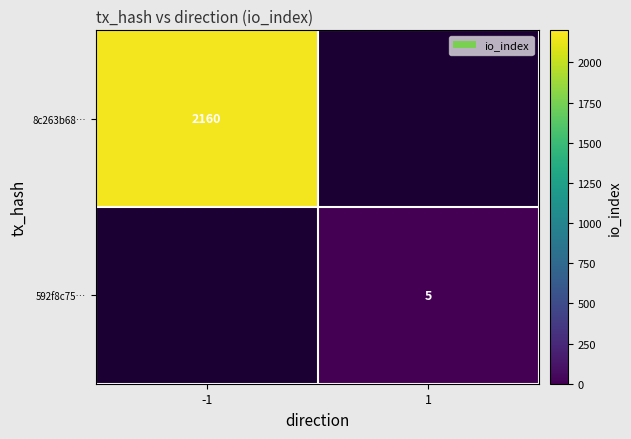

How many distinct data groups are displayed?

2